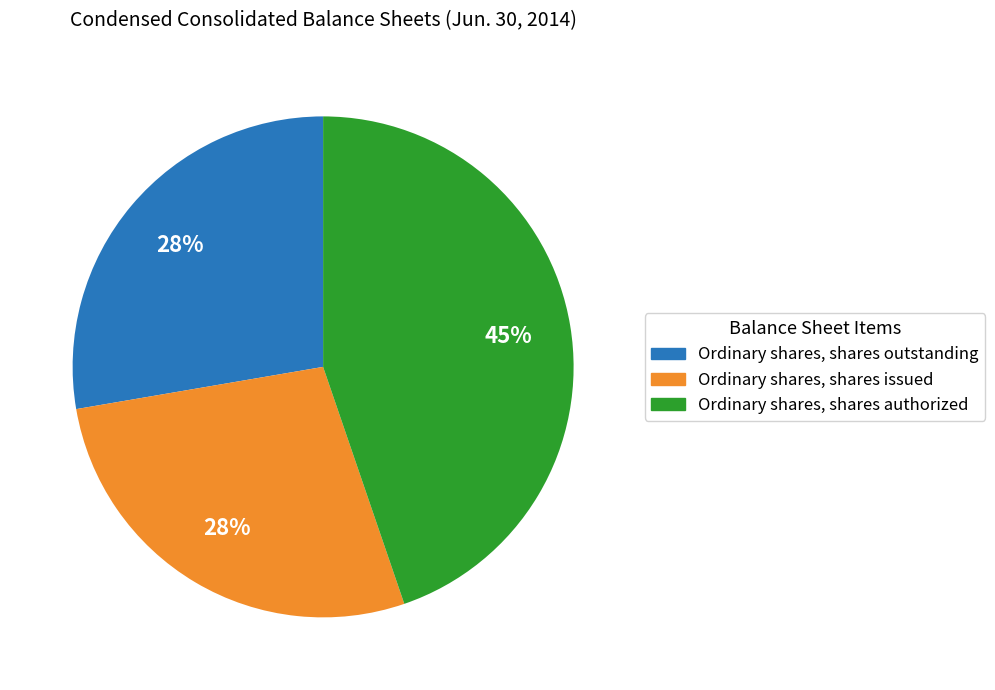

Which category has the biggest portion of the pie?

Ordinary shares, shares authorized